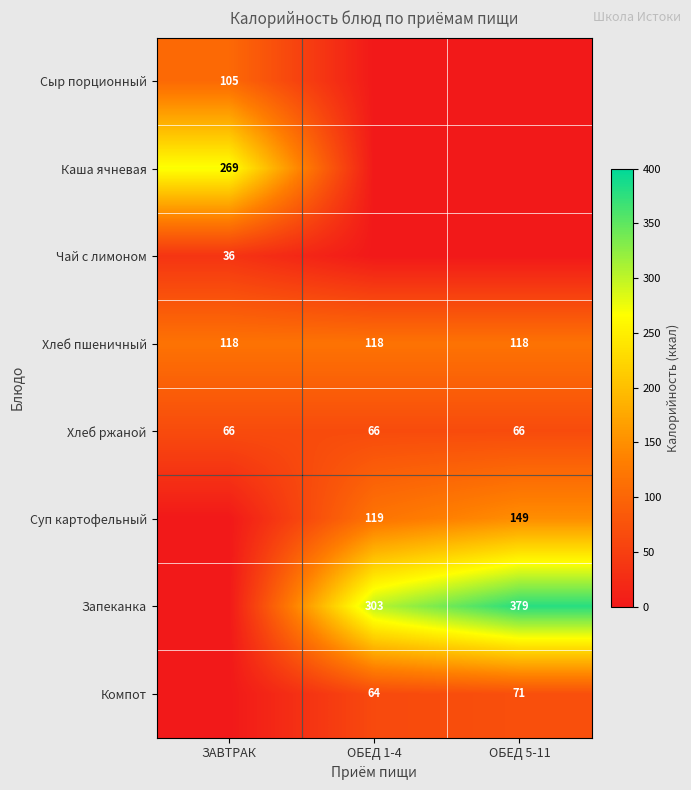

At which category is the sum across all series the highest?

ОБЕД 5-11